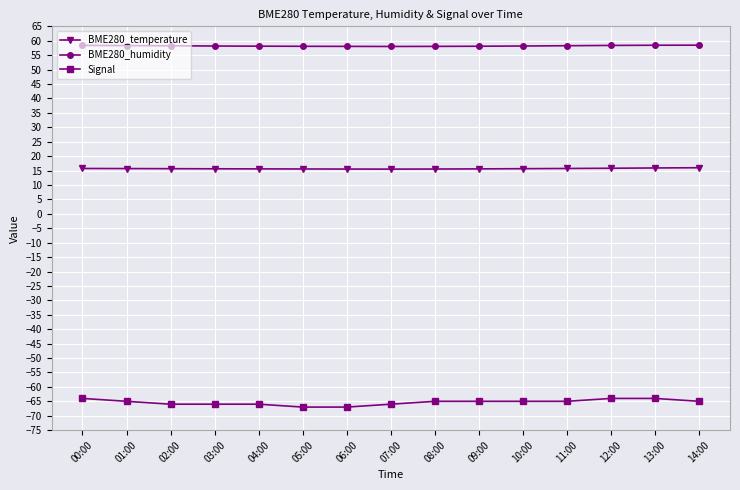

What is the label of the 9th point from the right?

06:00